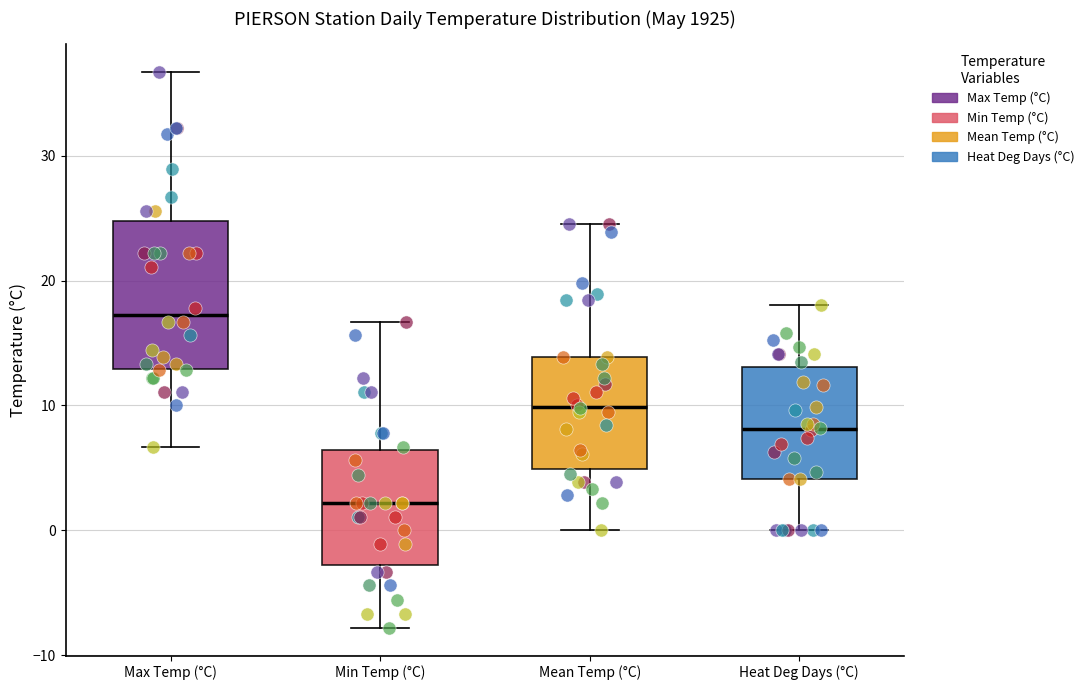

Which box's median line is the lowest?

Min Temp (°C)